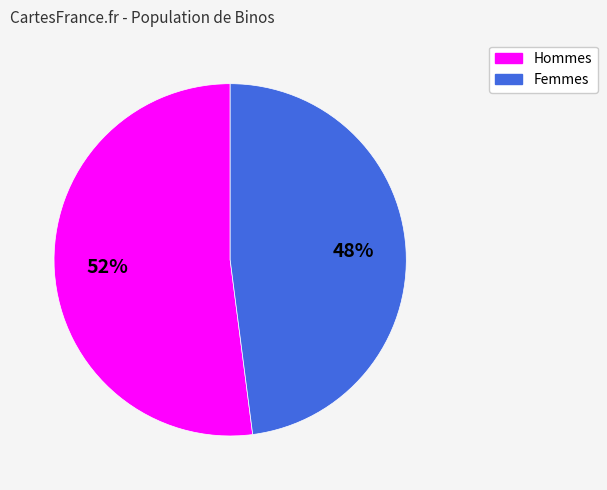

Is there a majority slice in this chart?

Yes